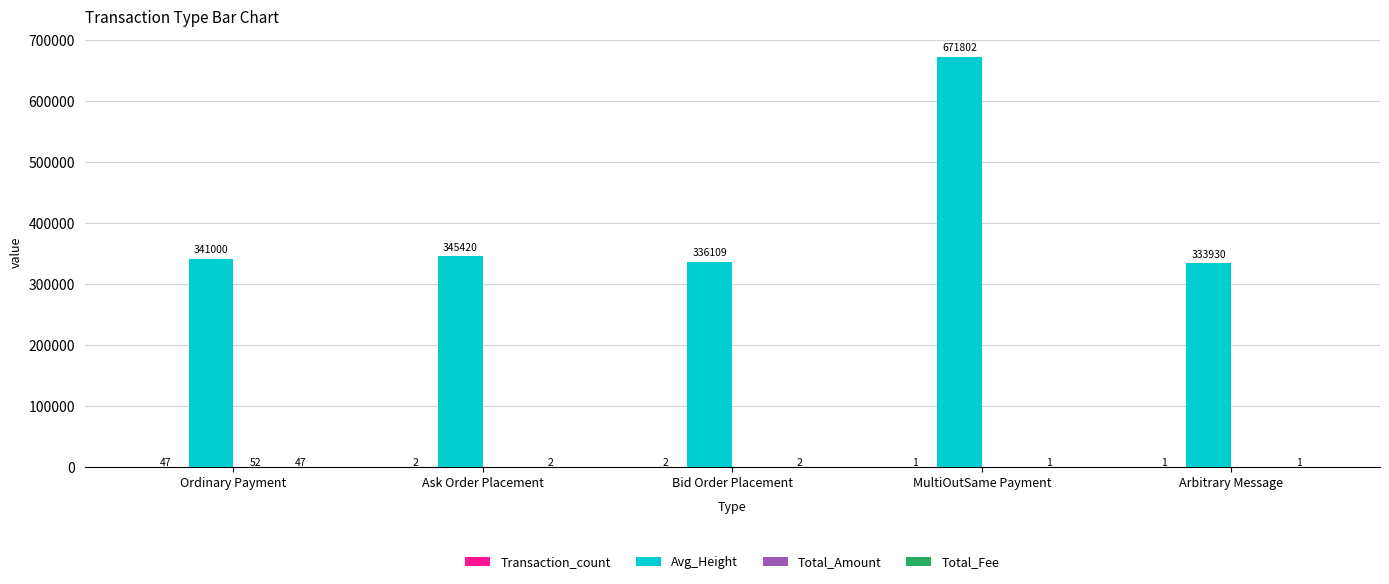

Which series changed the most between Ordinary Payment and Arbitrary Message?

Avg_Height